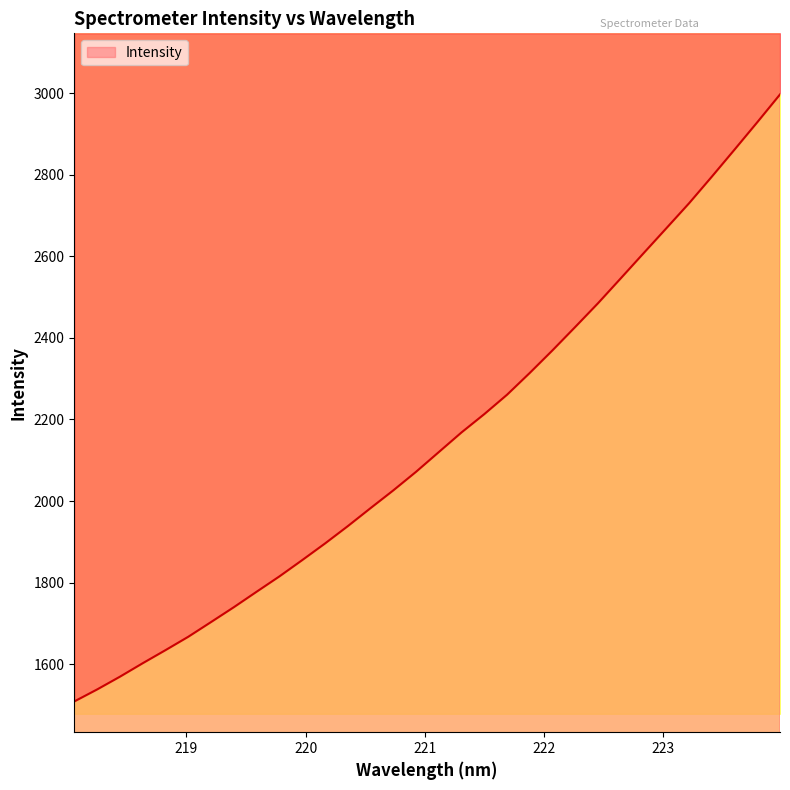

What is the smallest value displayed?

1508.4